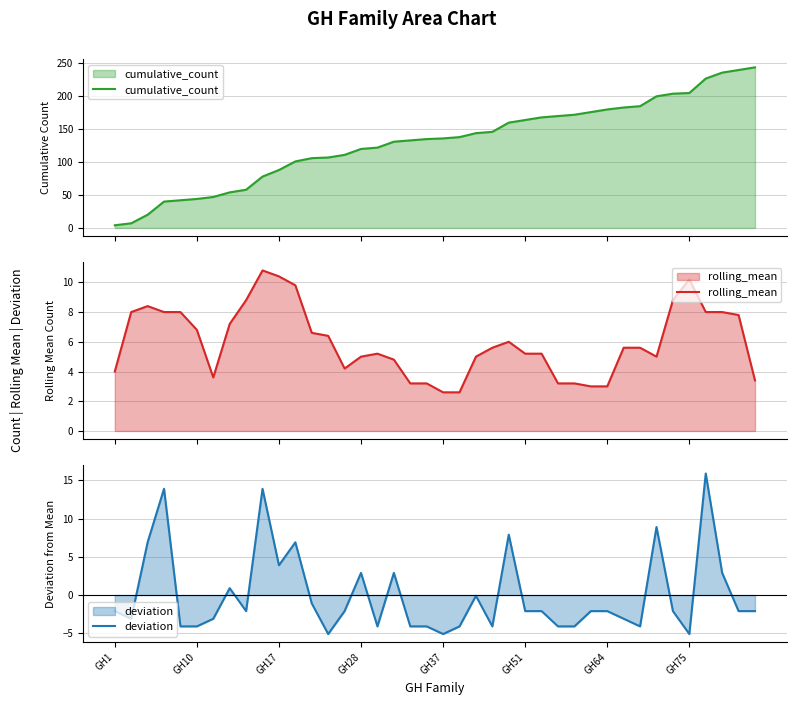

What is the minimum value for deviation?

-5.1